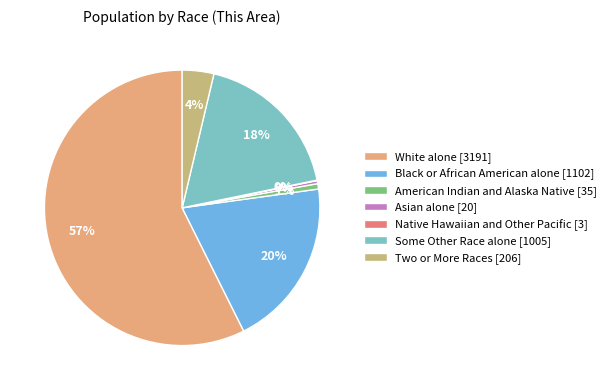

True or false: Some Other Race alone accounts for 10% of the total.

False